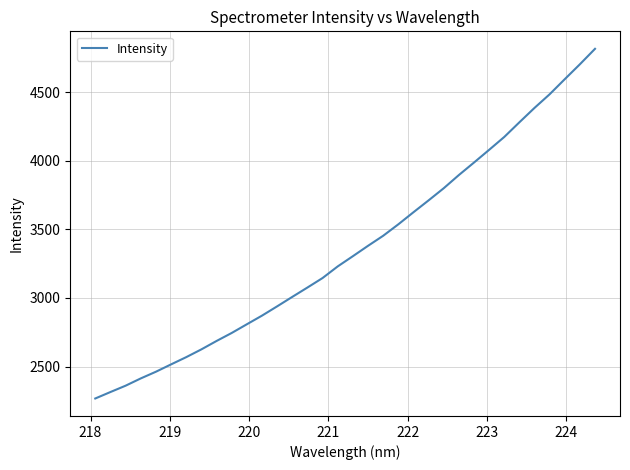

What is the greatest value displayed?

4817.1